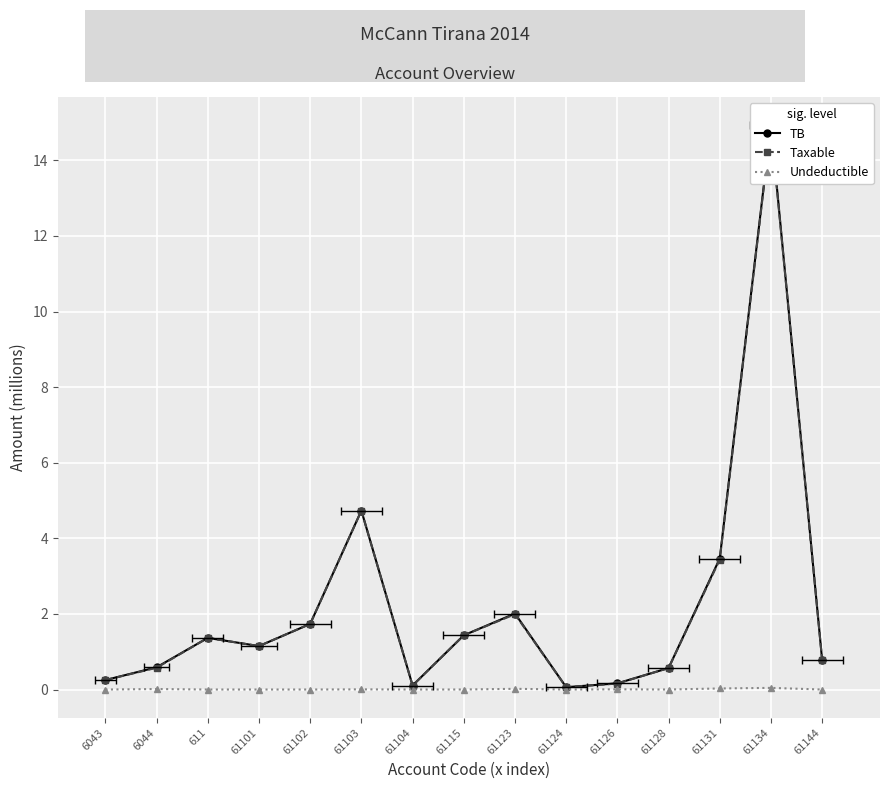

Which category has the highest value across all series?

61134